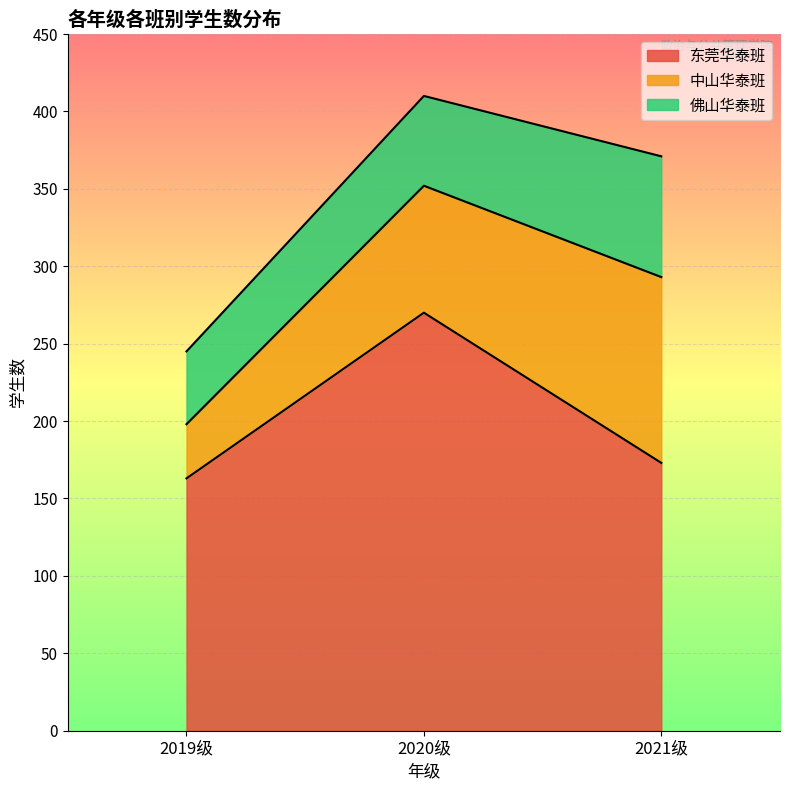

At which label does 东莞华泰班 first exceed 173?

2020级